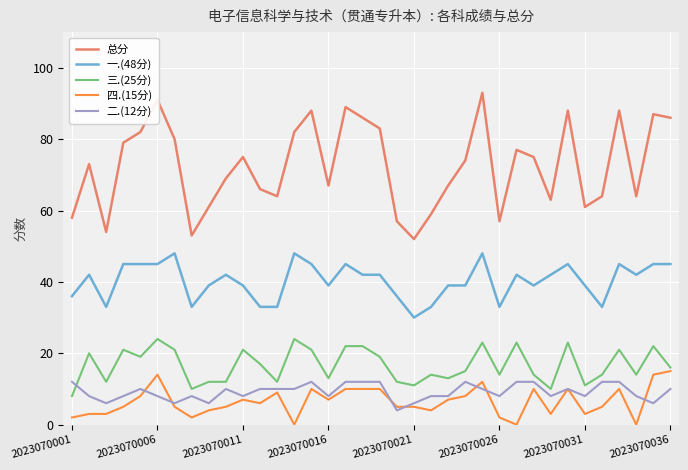

Which series has the largest total across all categories?

总分